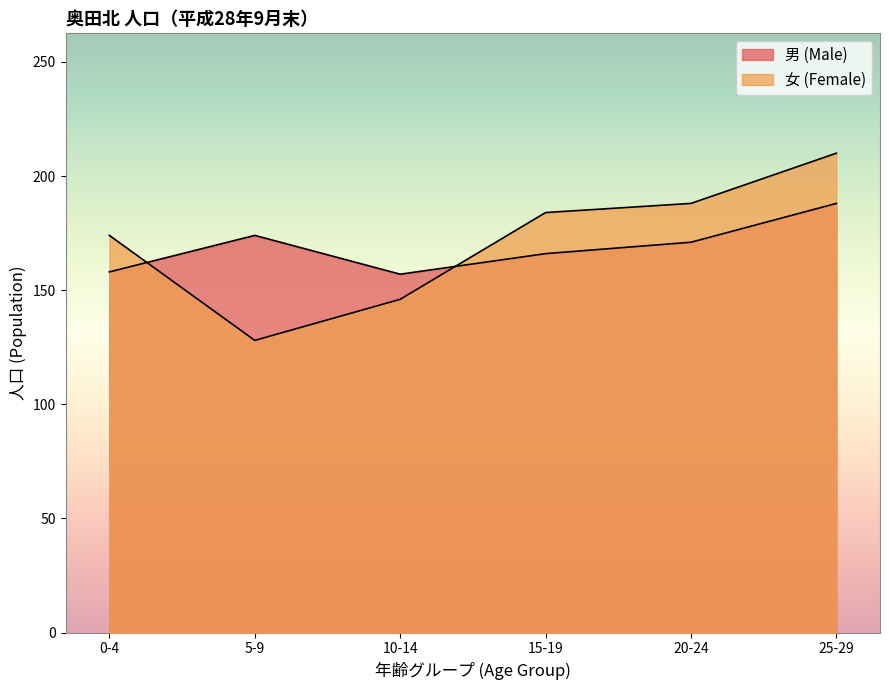

How many data points in 女 (Female) are above 184?

2